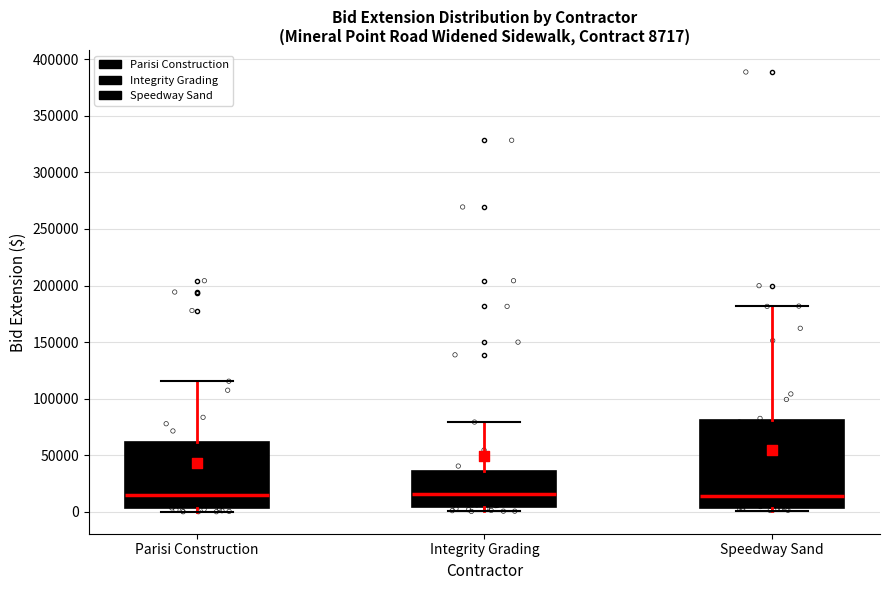

Comparing the boxes themselves (not the whiskers), which one is the tallest?

Speedway Sand